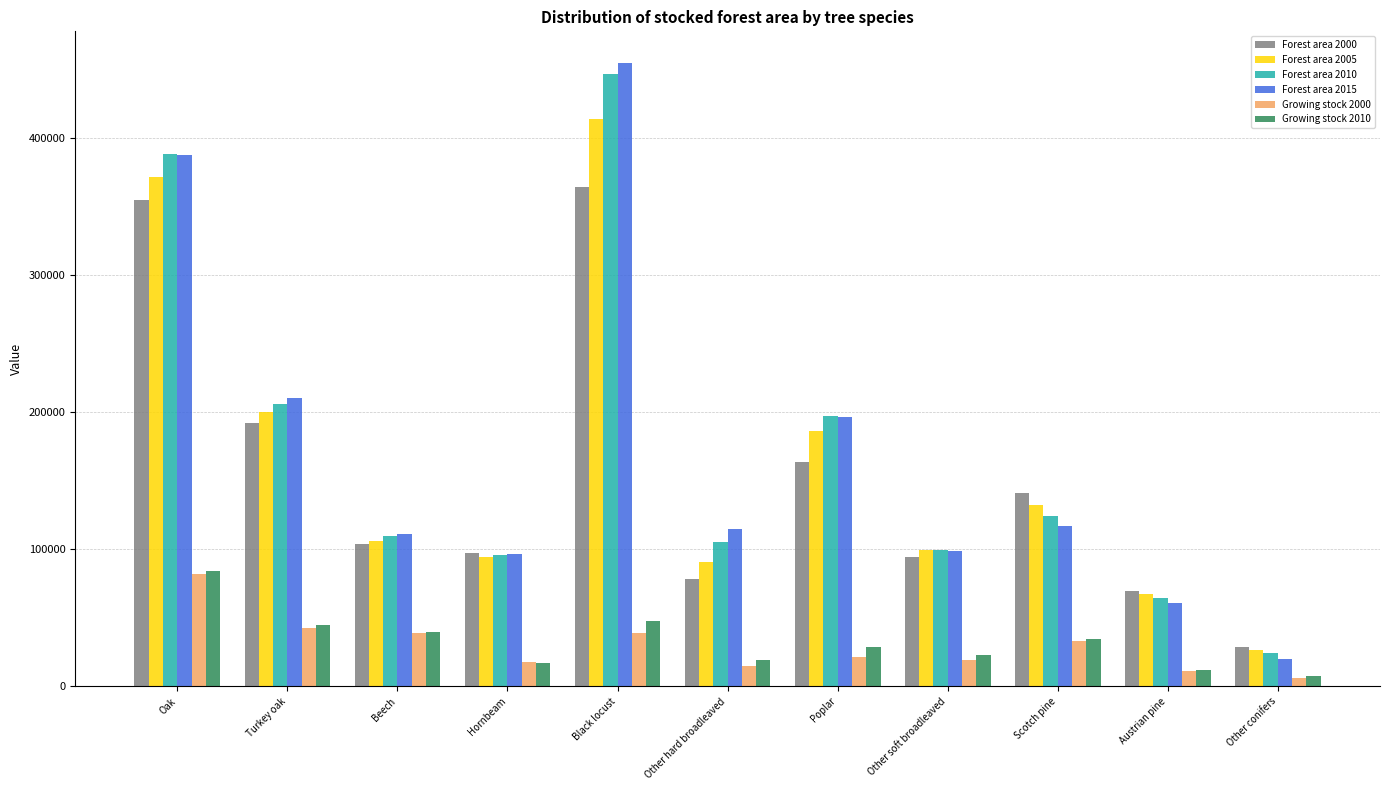

What is the label of the 7th bar from the right?

Black locust